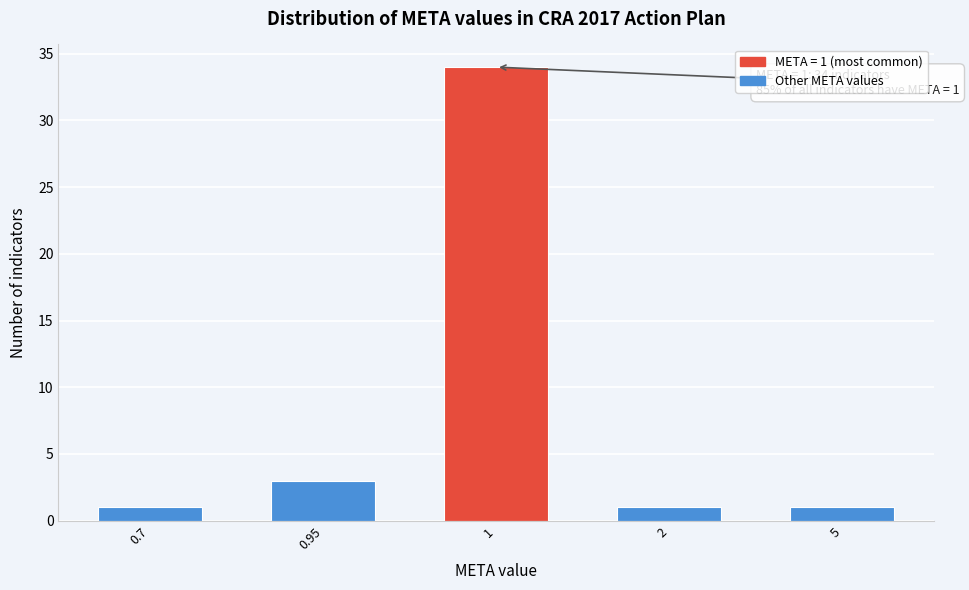

Reading right to left, what are all the values shown in this chart?

5=1	2=1	1=34	0.95=3	0.7=1